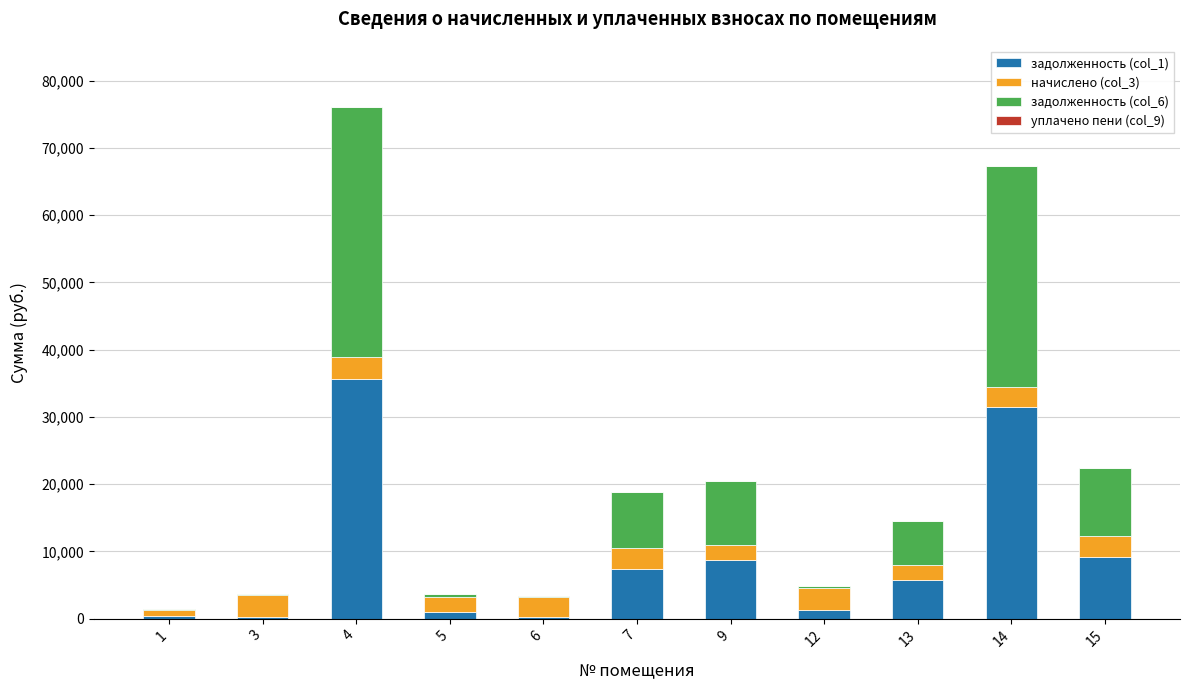

What is the total value across all series at 4?

76067.9